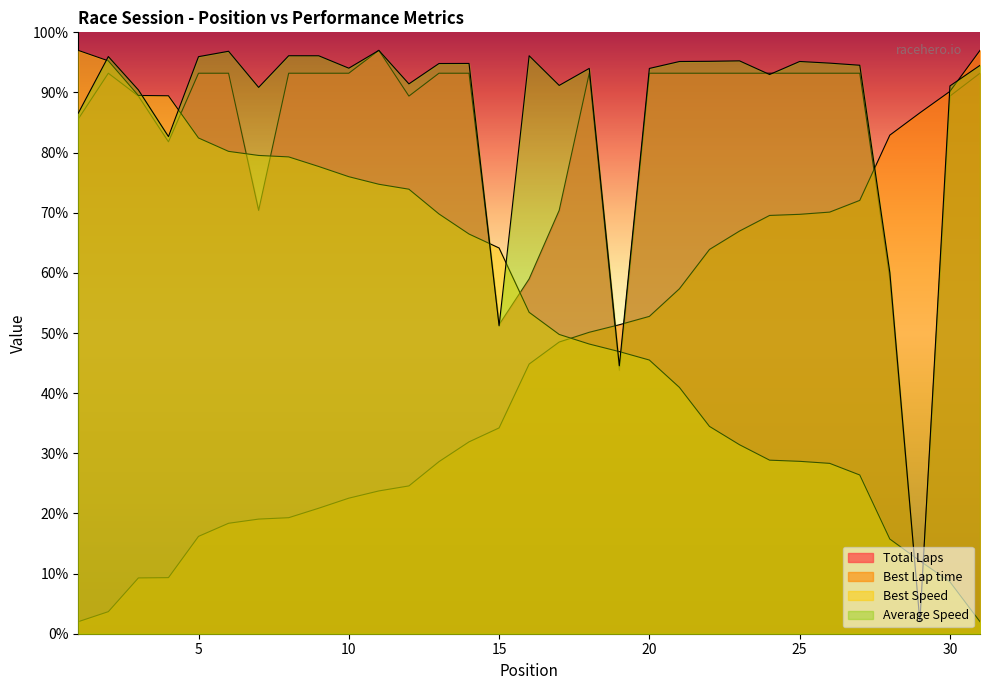

What is the difference between the maximum and minimum values in the Total Laps series?

95.0